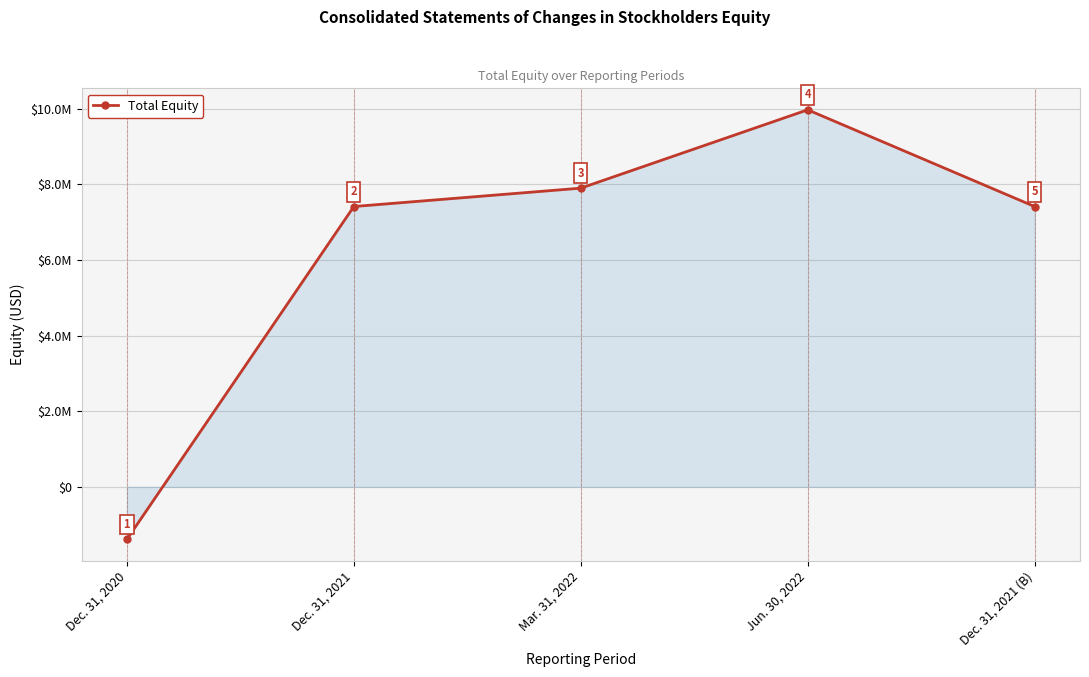

Which category has the lowest value across all series?

Dec. 31, 2020